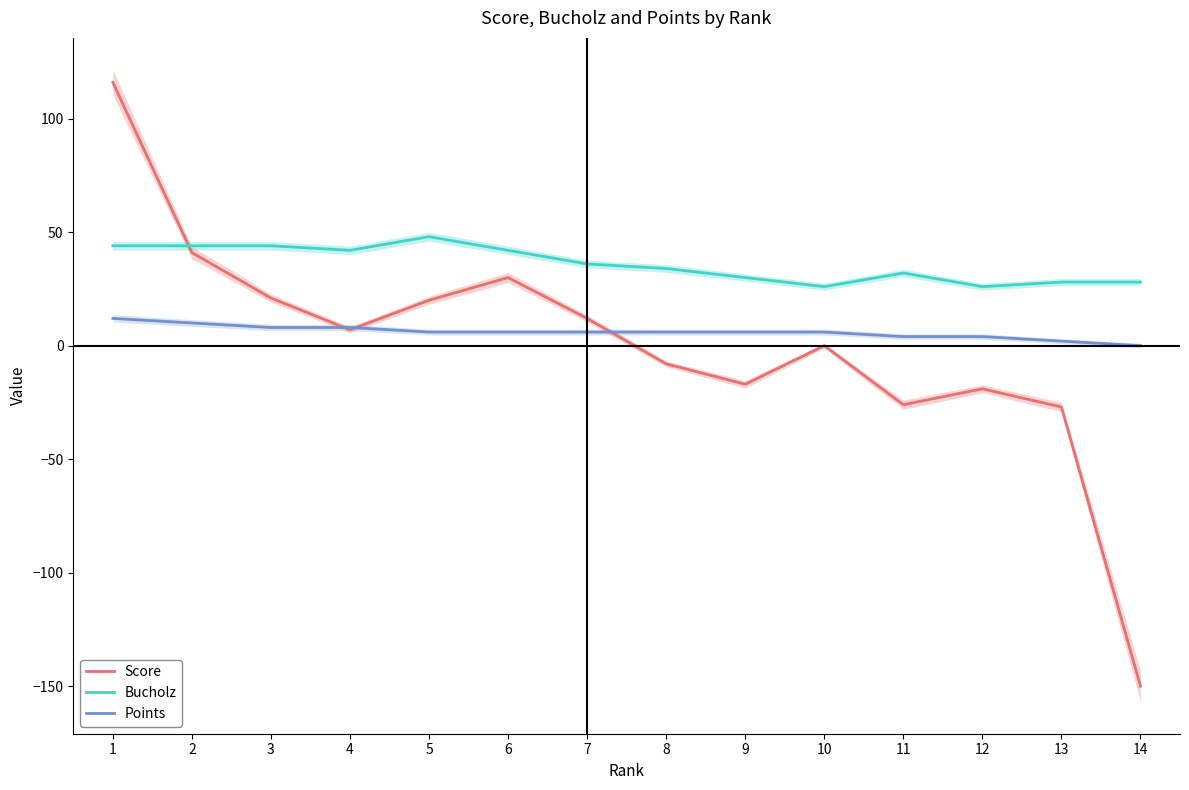

How many categories are shown in the chart?

14